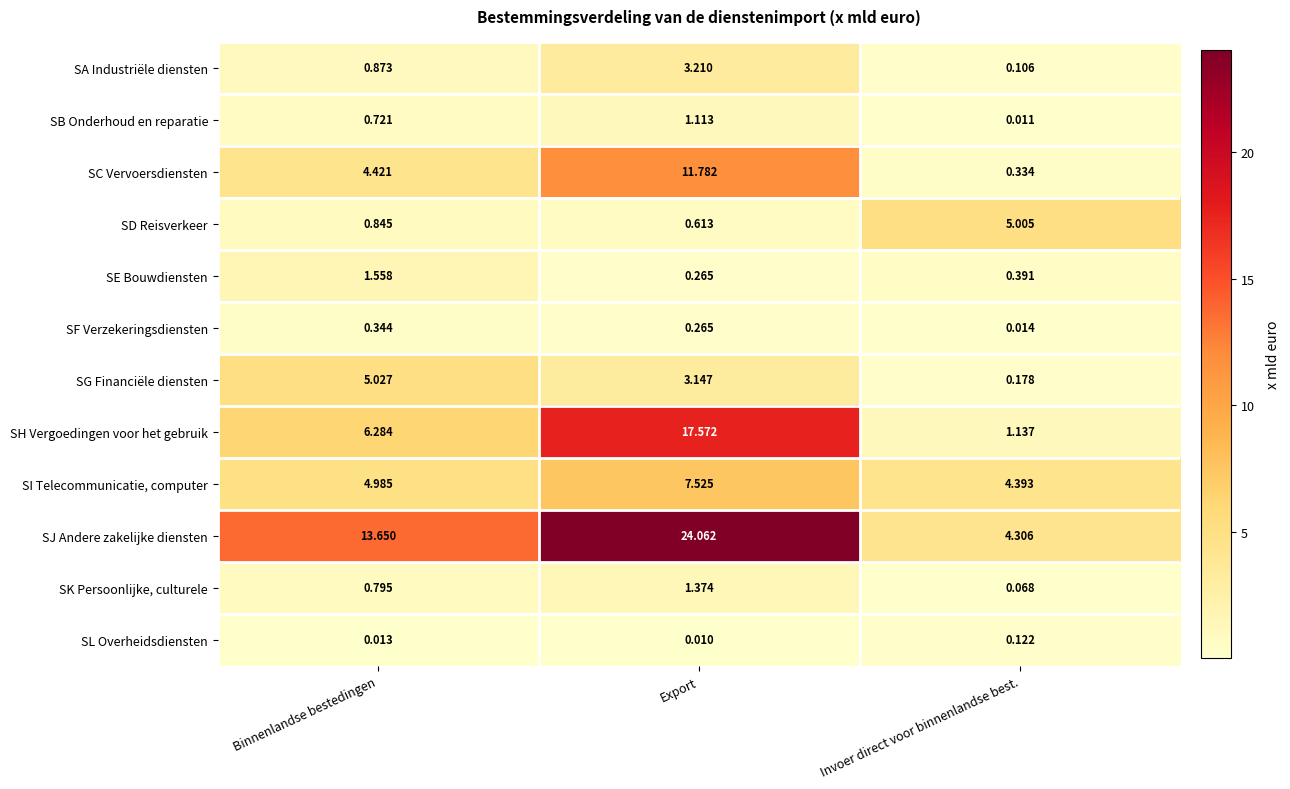

At Binnenlandse bestedingen, list the series in order from smallest to largest.

SL Overheidsdiensten, SF Verzekeringsdiensten, SB Onderhoud en reparatie, SK Persoonlijke, culturele, SD Reisverkeer, SA Industriële diensten, SE Bouwdiensten, SC Vervoersdiensten, SI Telecommunicatie, computer, SG Financiële diensten, SH Vergoedingen voor het gebruik, SJ Andere zakelijke diensten